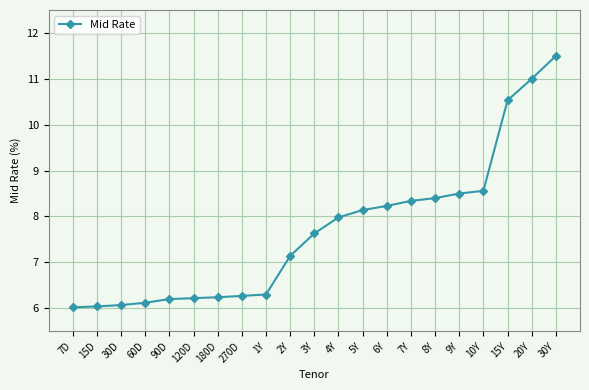

Approximately how many times larger is the value at 90D compared to 5Y?

0.8